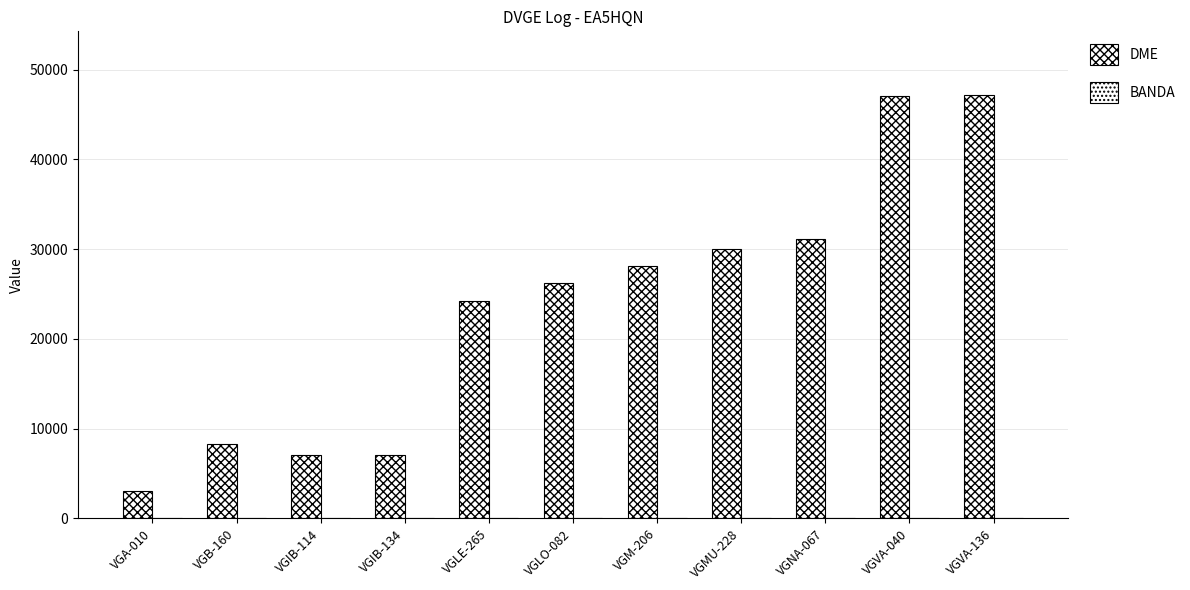

Are the bars horizontal?

No